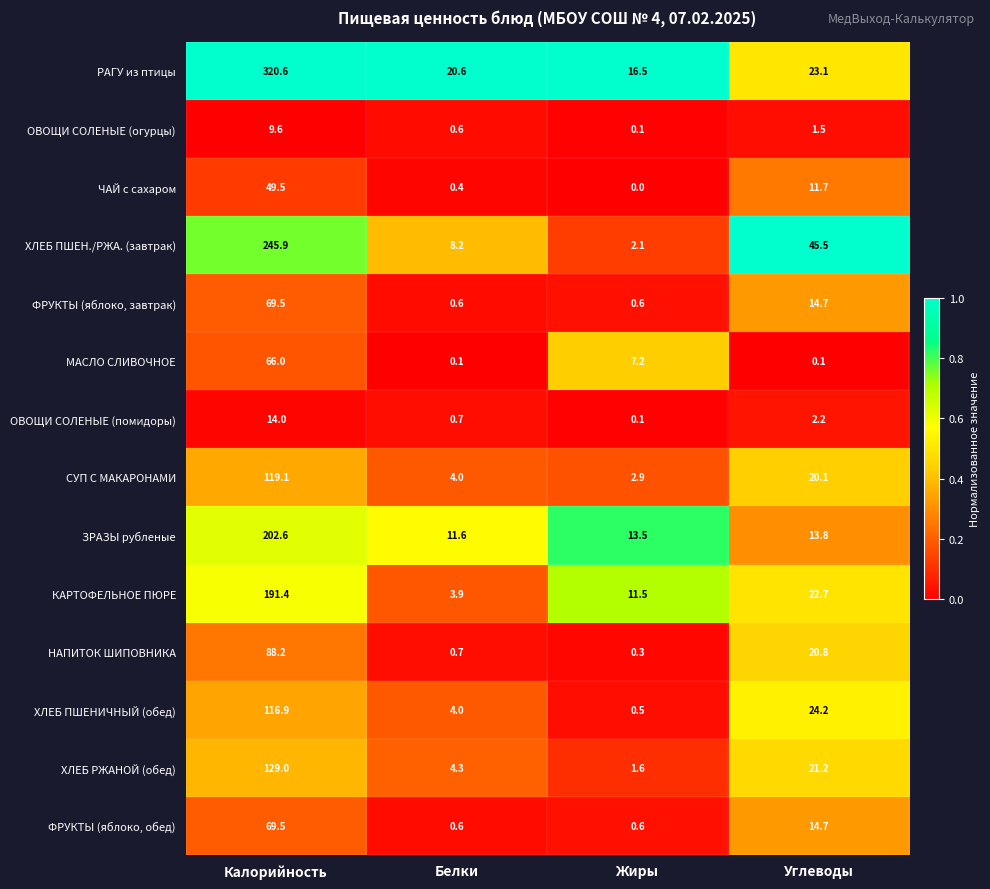

At which category does the chart reach its minimum across all series?

Жиры